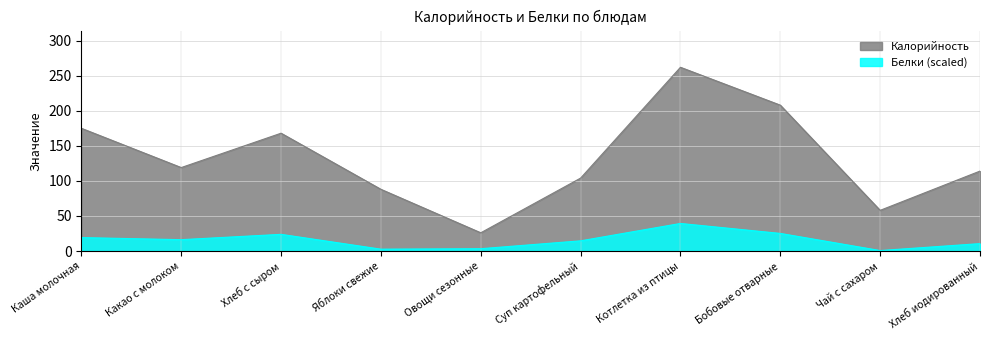

What is the difference between the highest and lowest values at Хлеб с сыром?

144.2